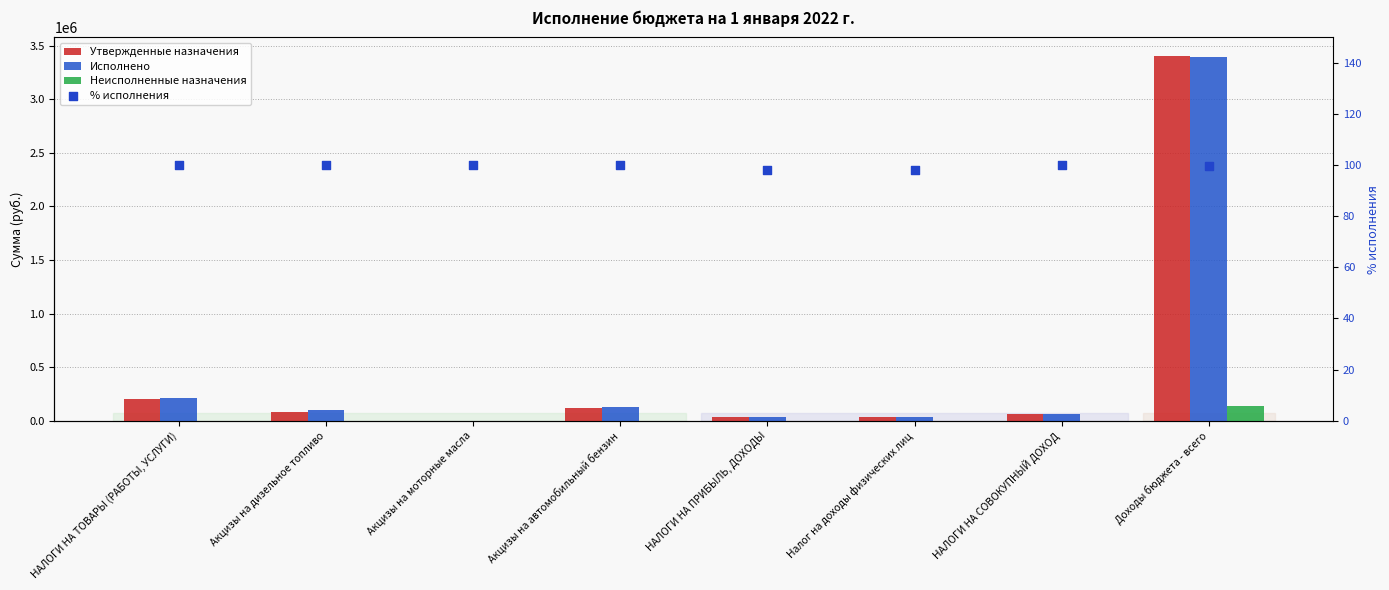

Which series contains the lowest Y value?

Неисполненные назначения